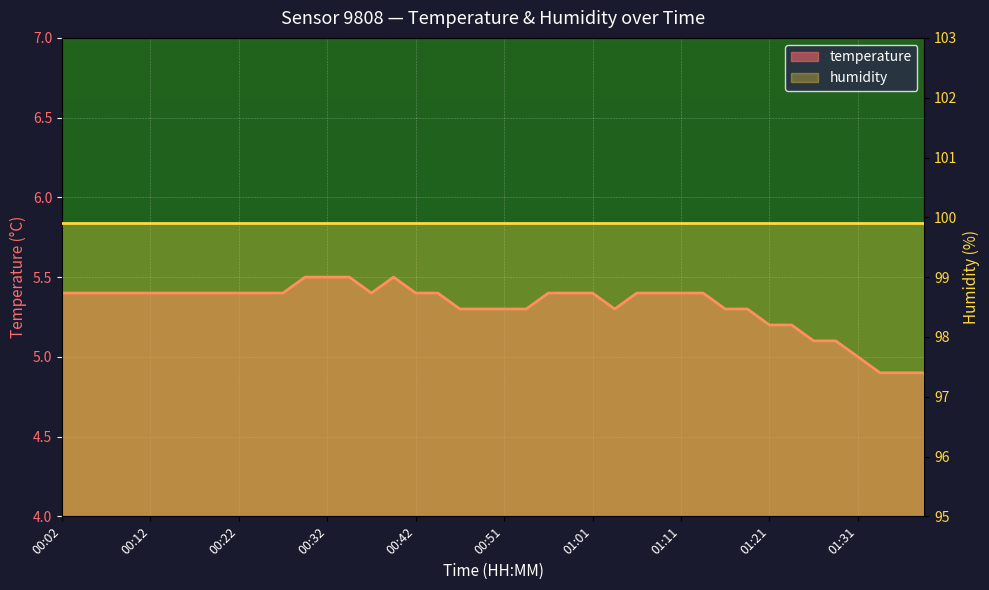

What is the value of the 12th point from the left?

5.5